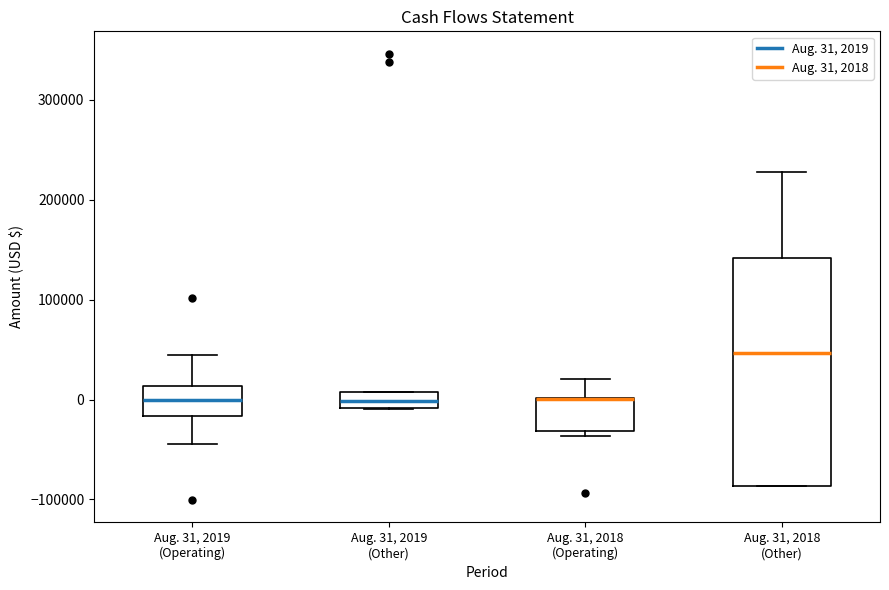

Reading left to right, read every box against the y-axis: the position of its median line, the range the box covers, and the ends of its whiskers. The values are not printed on the chart, so give them approximately, as read against the axis.

Aug. 31, 2019 (Operating): median 0, box -20000 to 10000, whiskers -40000 to 40000
Aug. 31, 2019 (Other): median 0, box -10000 to 10000, whiskers -10000 to 10000
Aug. 31, 2018 (Operating): median 0 (drawn on the box's upper edge), box -30000 to 0, whiskers -40000 to 20000
Aug. 31, 2018 (Other): median 50000, box -90000 to 140000, whiskers -90000 to 230000